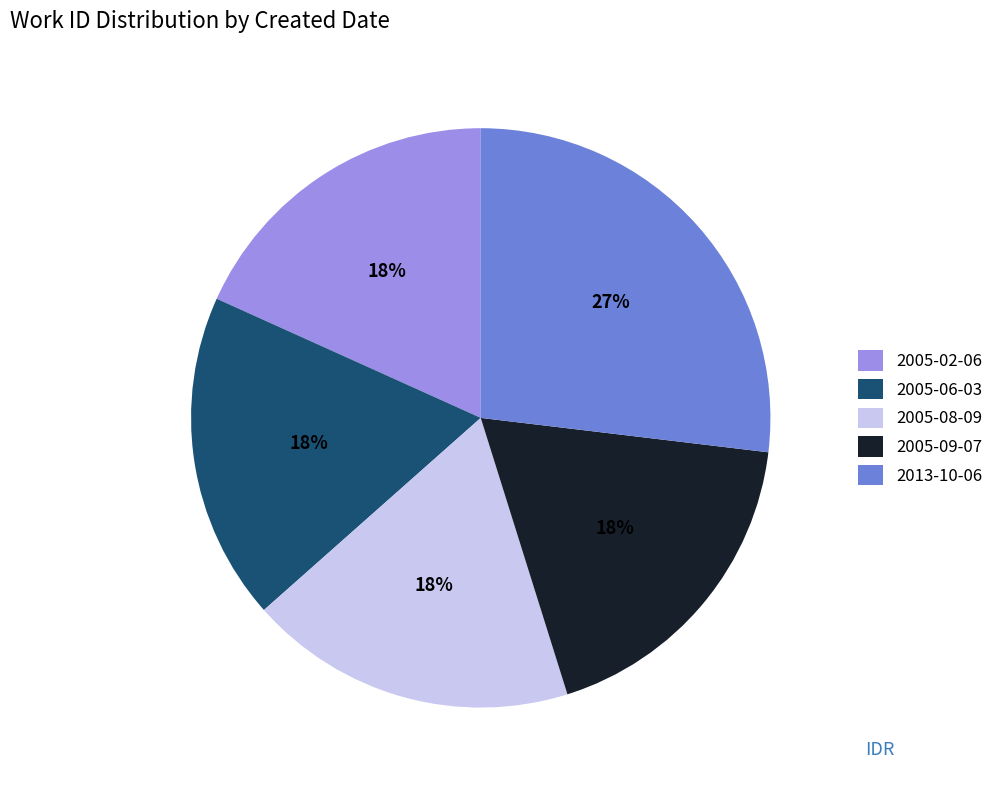

Is the sum of 2005-02-06 and 2005-09-07 greater than half?

No